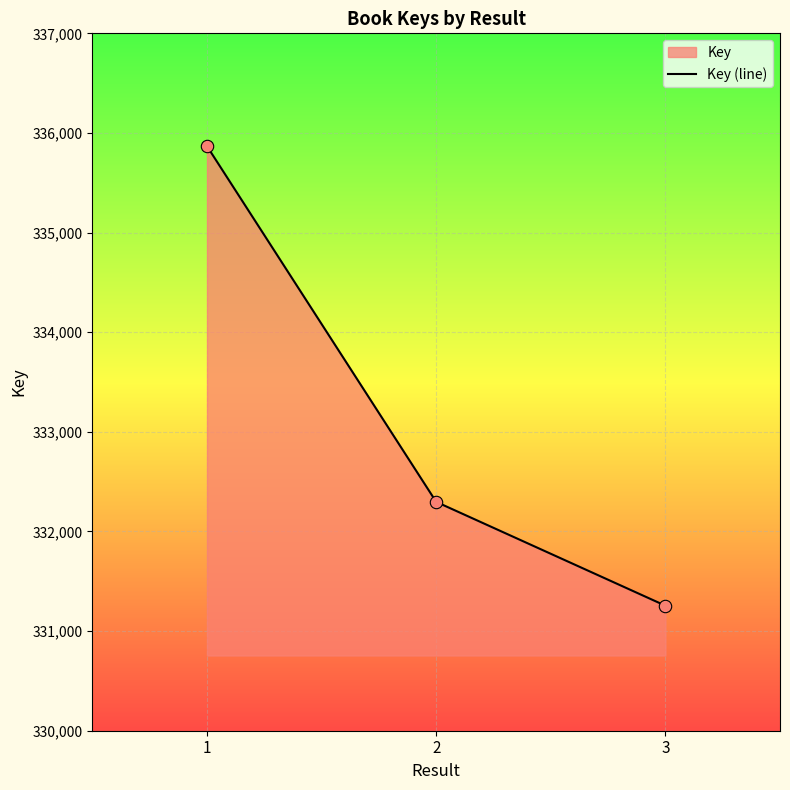

What is the change in value from 2 to 3?

-1042